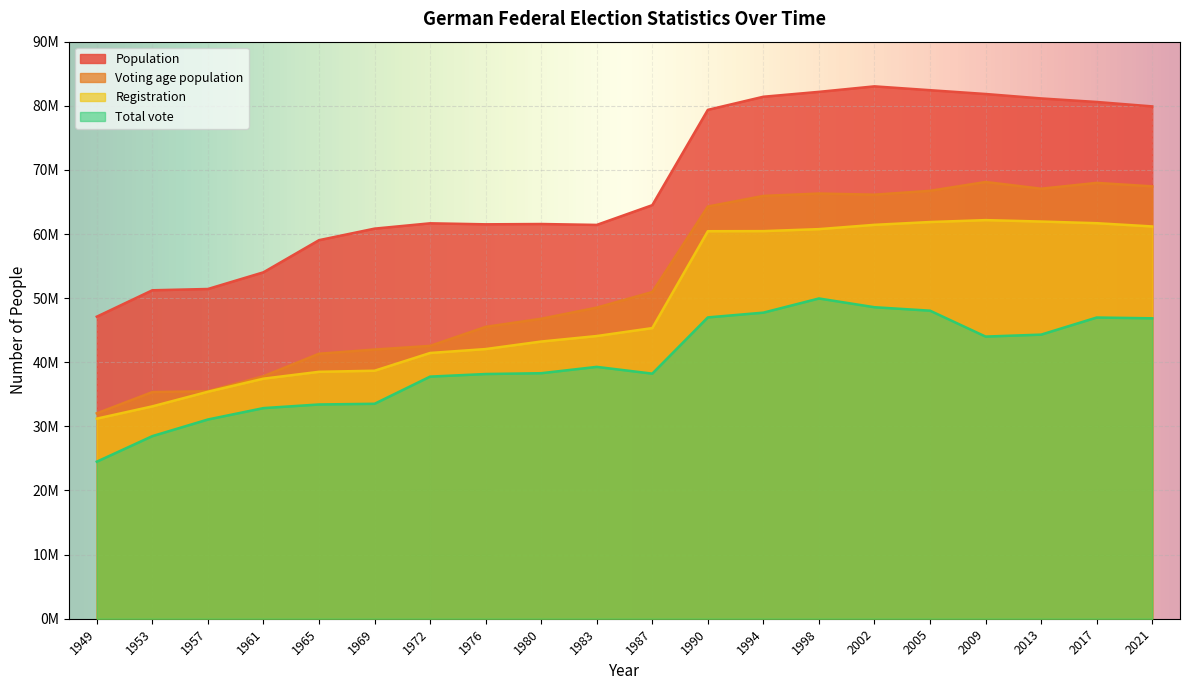

Which series has the largest total across all categories?

Population